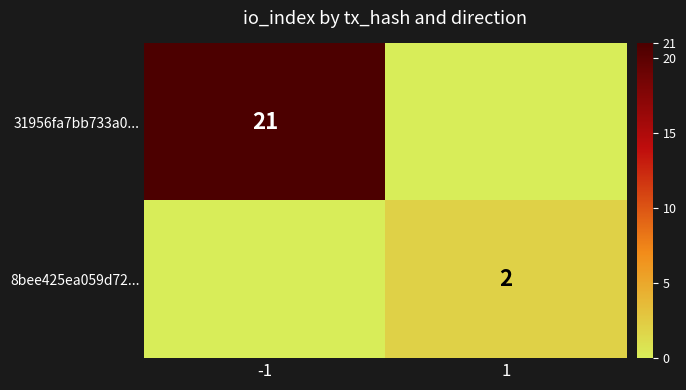

At 1, list the series in order from largest to smallest.

8bee425ea059d72..., 31956fa7bb733a0...